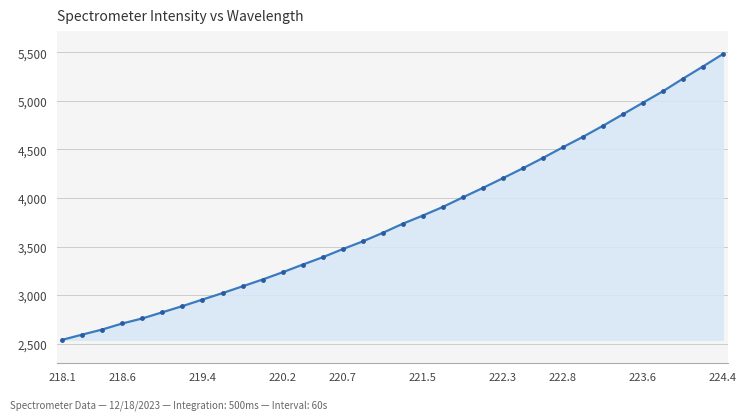

True or false: the data has more than 0 interior local peaks.

False